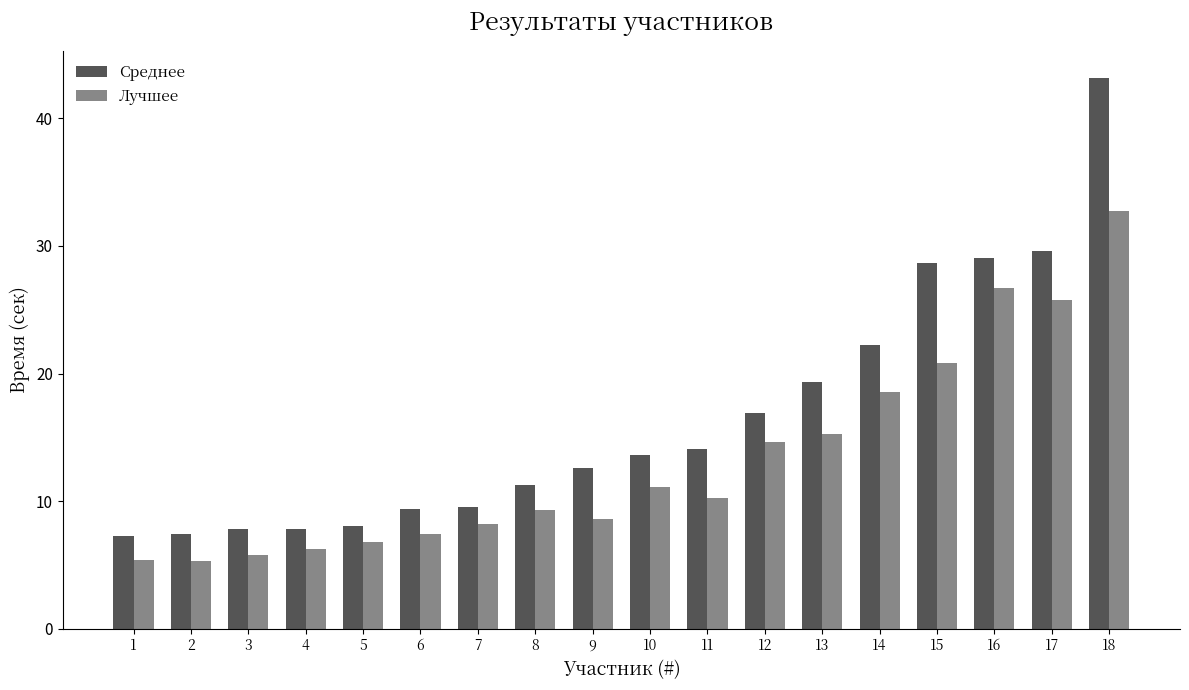

Rank the series at 17 from lowest to highest value.

Лучшее, Среднее